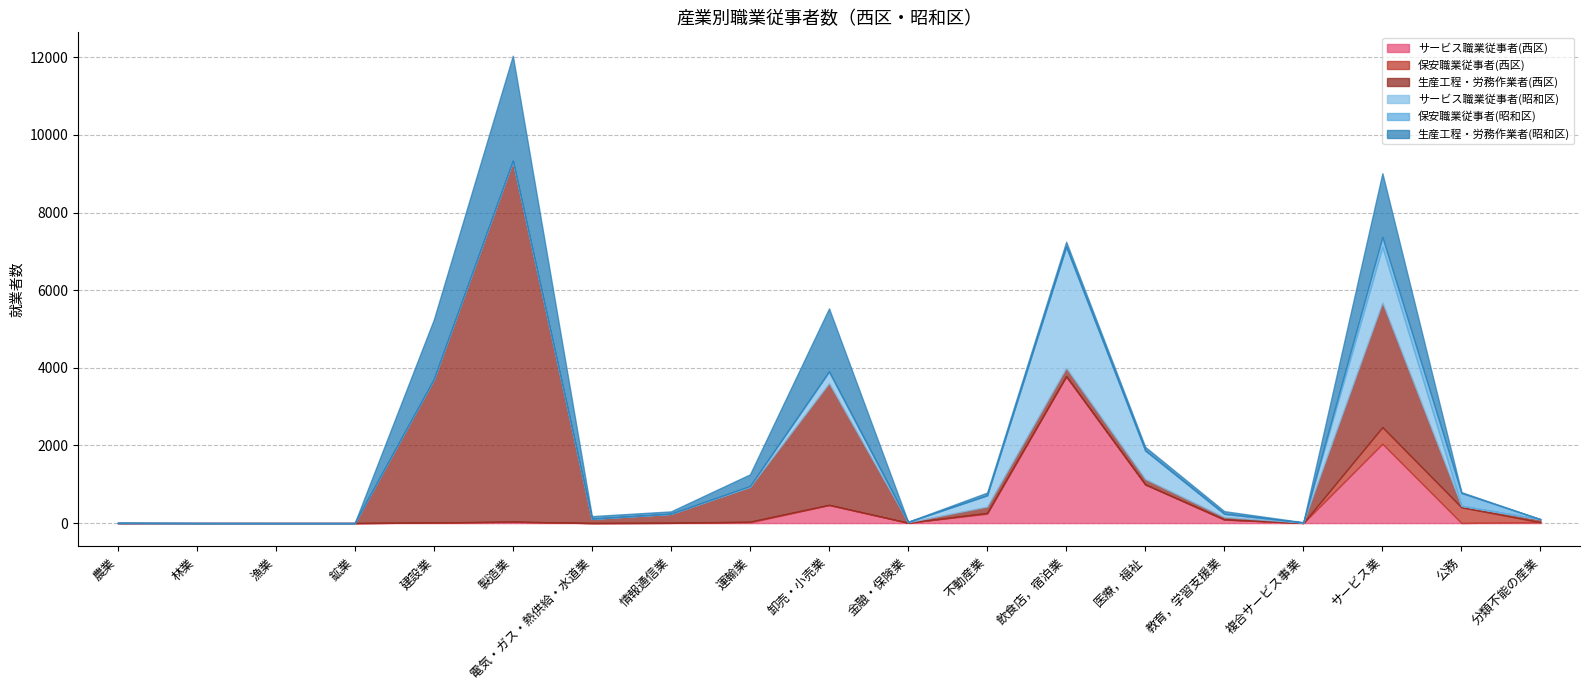

What is the total value across all series at 不動産業?

786